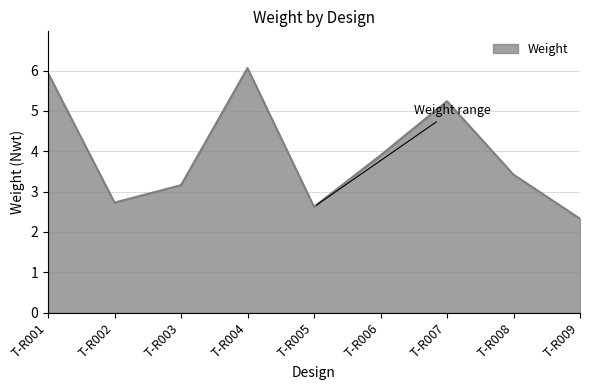

What is the difference between the maximum and minimum values?

3.7